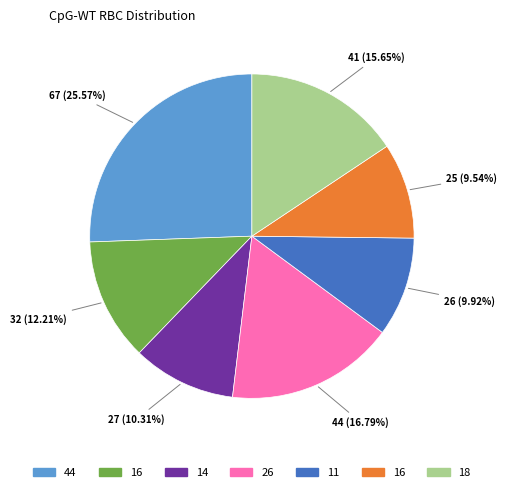

Does any single category account for the majority?

No